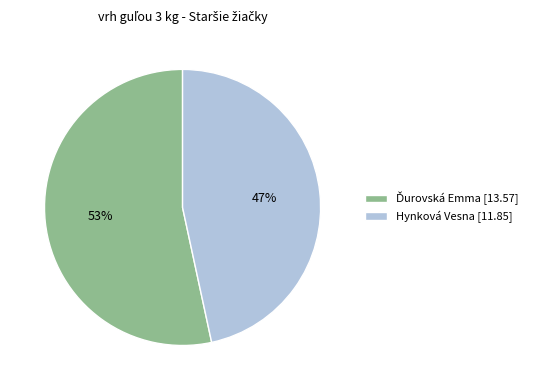

Is it true that Hynková Vesna [11.85] is 47% of the pie?

True